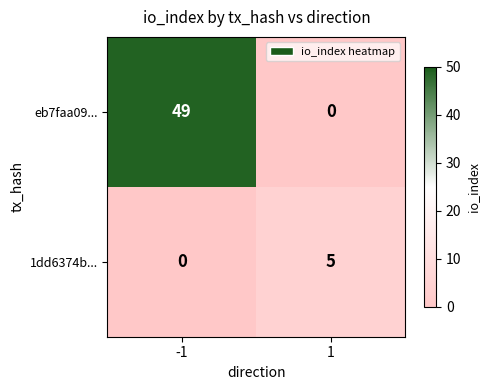

List the series in order of their peak value, highest first.

eb7faa09..., 1dd6374b...